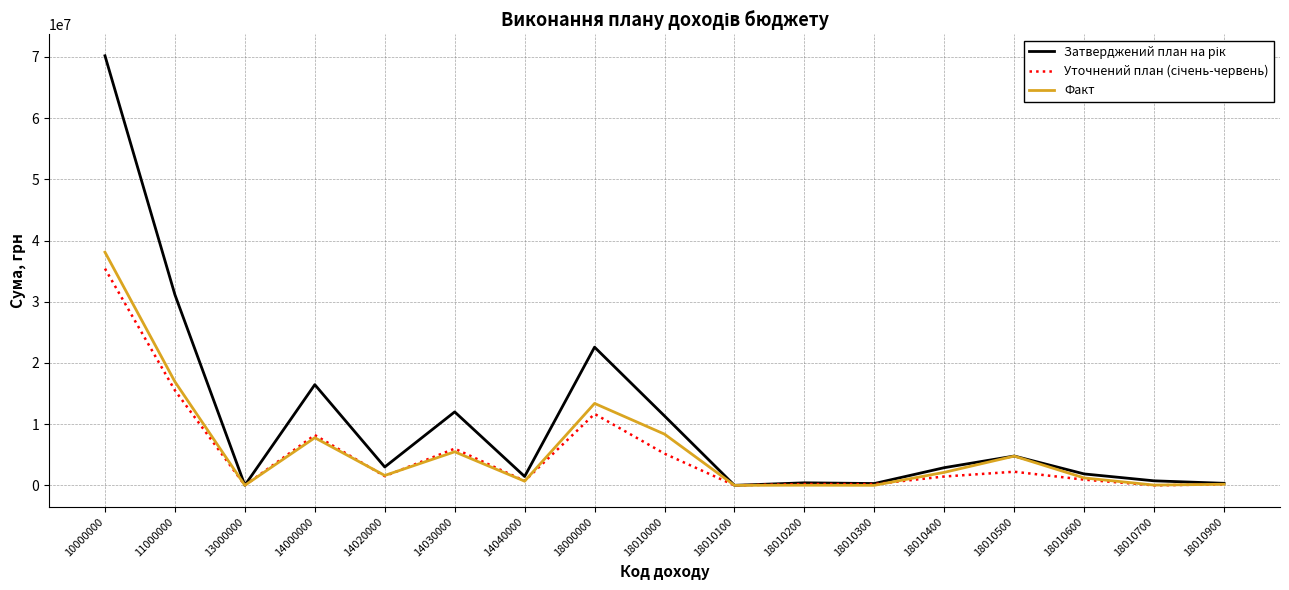

What is the spread (max minus min) of values at 18000000?

10903463.0